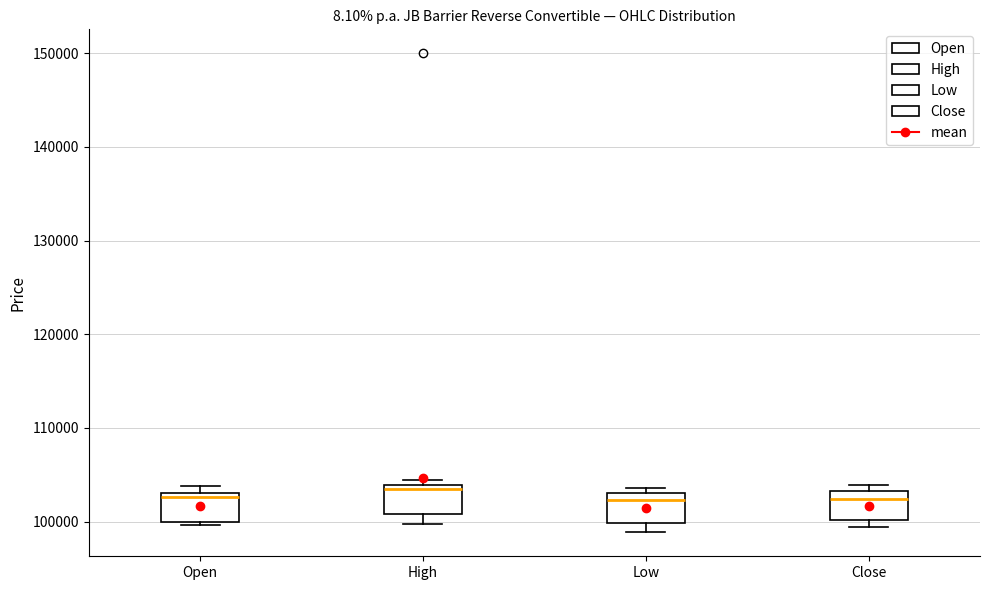

Where is the upper edge of the box for Open on the y-axis? The values are not printed on the chart, so give them approximately, as read against the axis.

103000